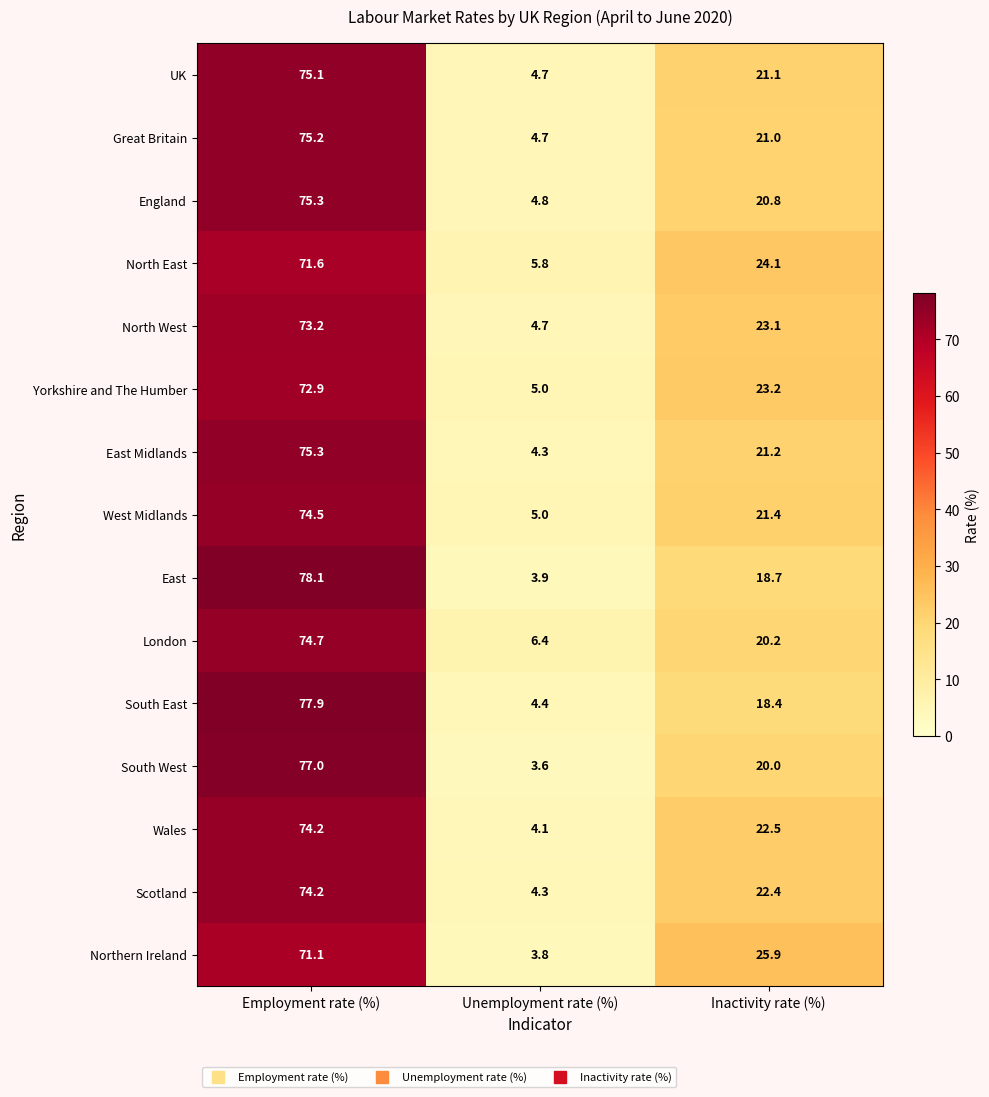

Which category has the lowest value across all series?

Unemployment rate (%)